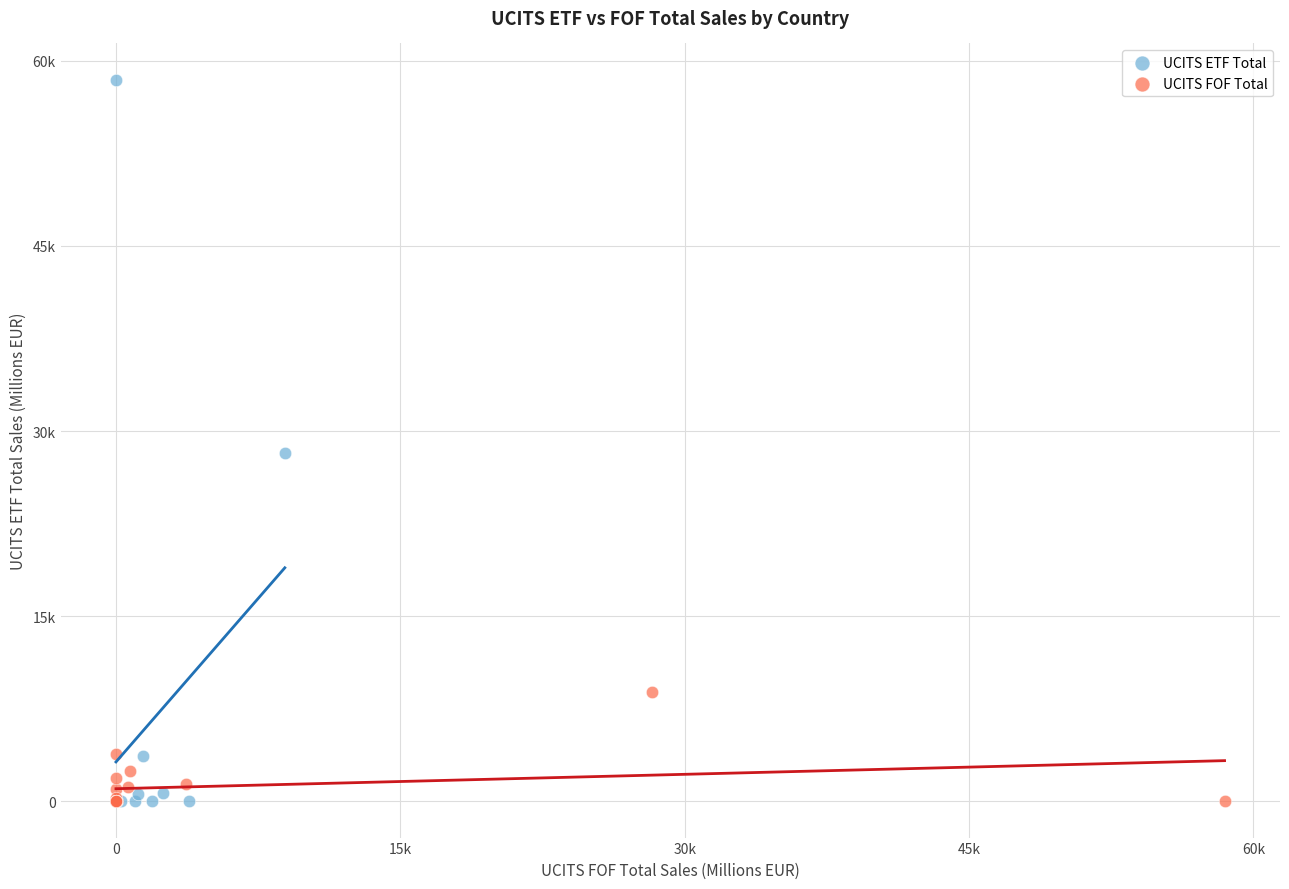

Which series contains the highest Y value?

UCITS ETF Total